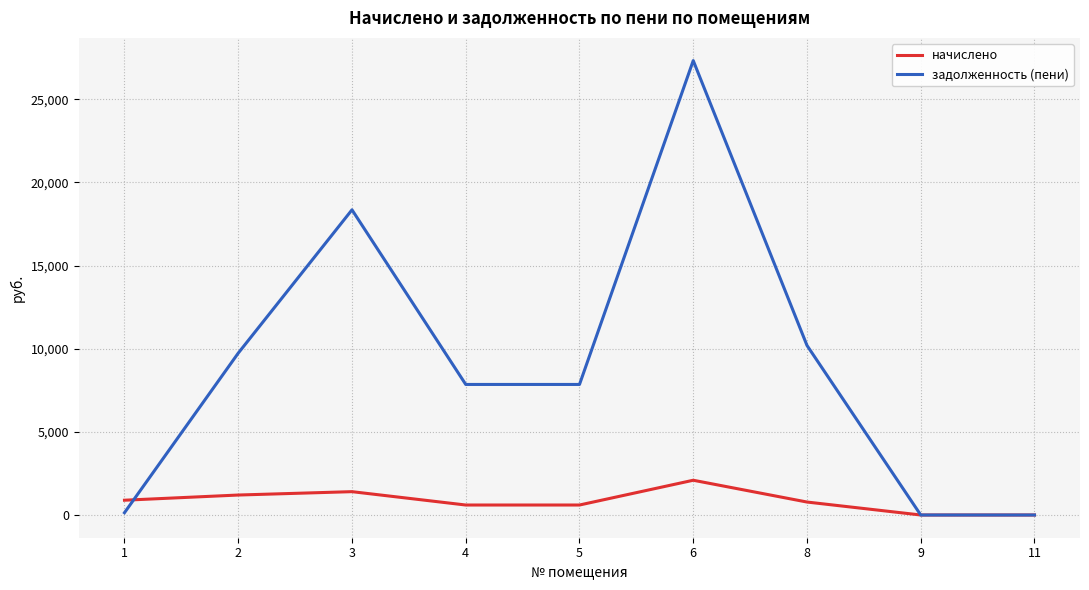

In начислено, how many points are higher than both neighbors (excluding endpoints)?

2